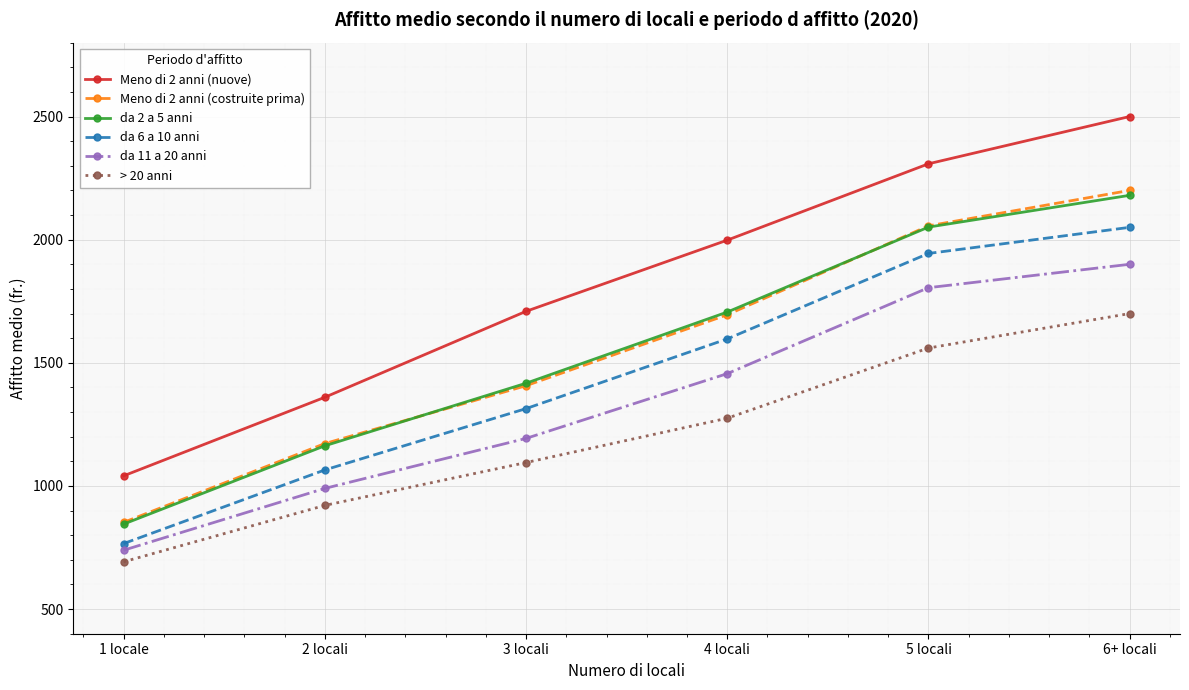

True or false: Meno di 2 anni (nuove) has more than 0 points higher than both neighbors.

False